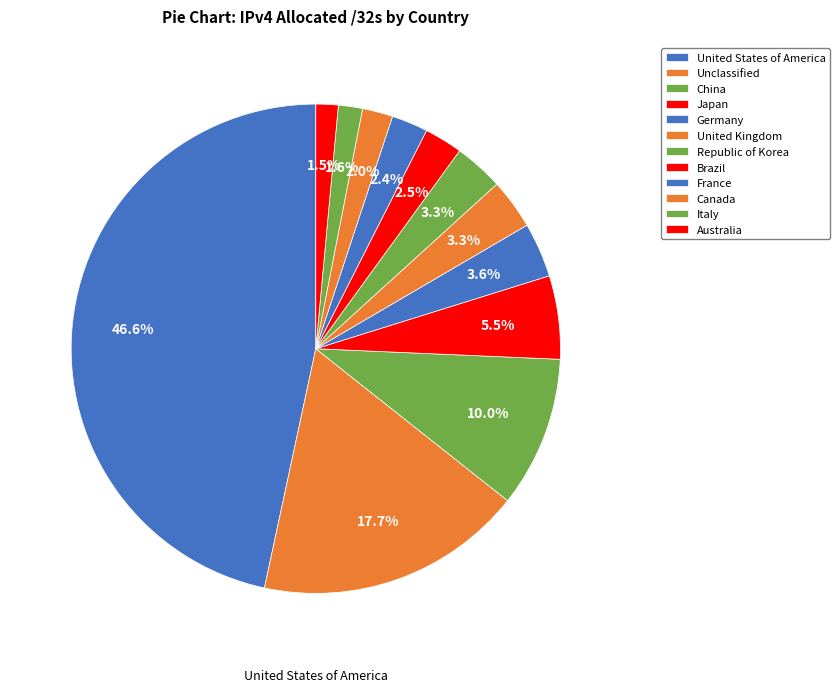

To the nearest percent, what percentage of the pie is Canada?

2%